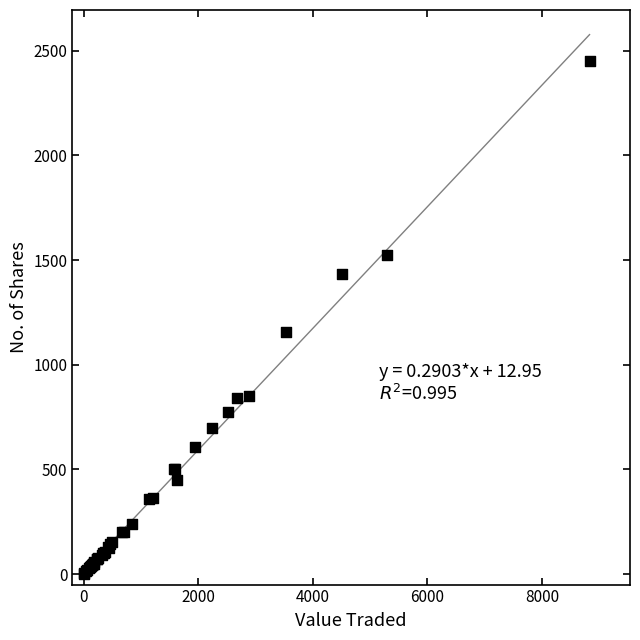

What Y value in the scatter plot is closest to 1225?

1157